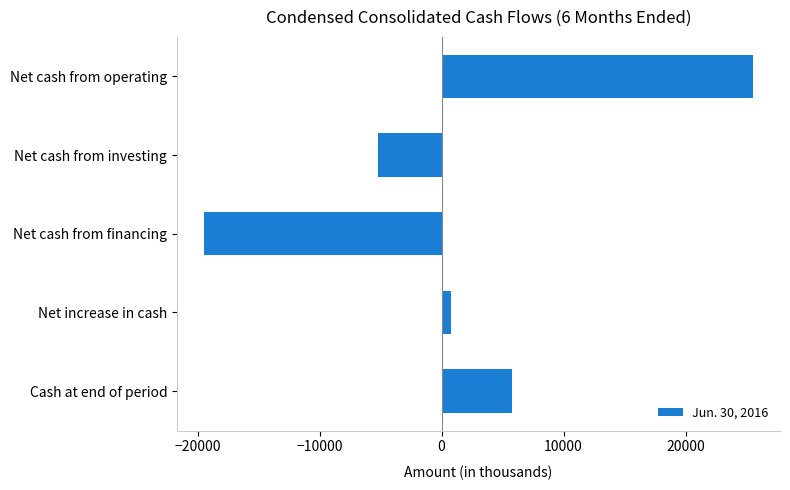

Which has a higher value, Net increase in cash or Cash at end of period?

Cash at end of period